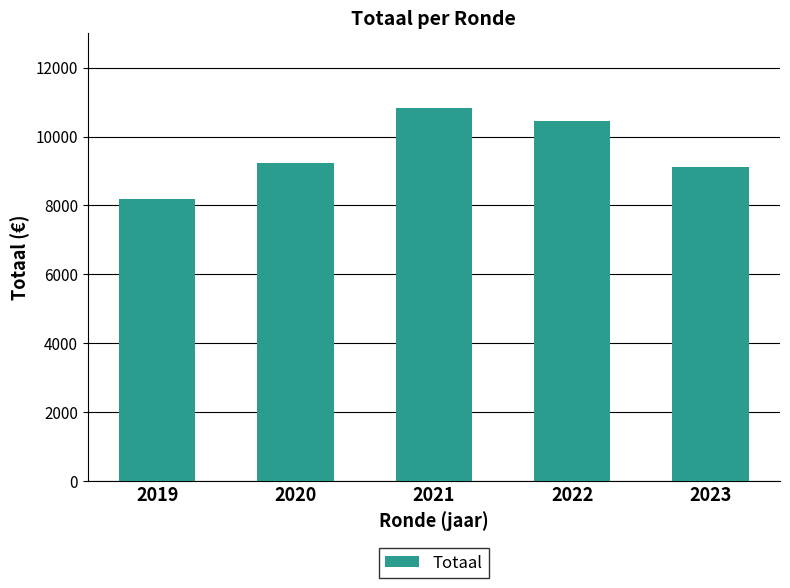

Where is the data nearest to the value 9500?

2020